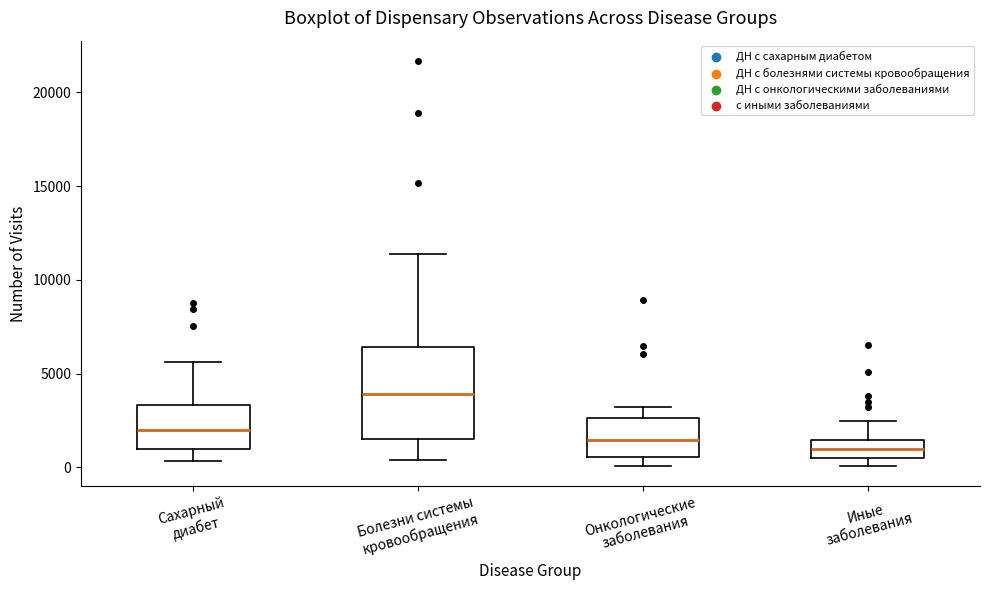

Reading left to right, transcribe this box plot: for each box, give where its median line is, the range the box spans, and where its two whiskers end, as read against the y-axis. The values are not printed on the chart, so give them approximately, as read against the axis.

Сахарный диабет: median 2000, box 1000 to 3500, whiskers 500 to 5500
Болезни системы кровообращения: median 4000, box 1500 to 6500, whiskers 500 to 11500
Онкологические заболевания: median 1500, box 500 to 2500, whiskers 0 to 3000
Иные заболевания: median 1000, box 500 to 1500, whiskers 0 to 2500